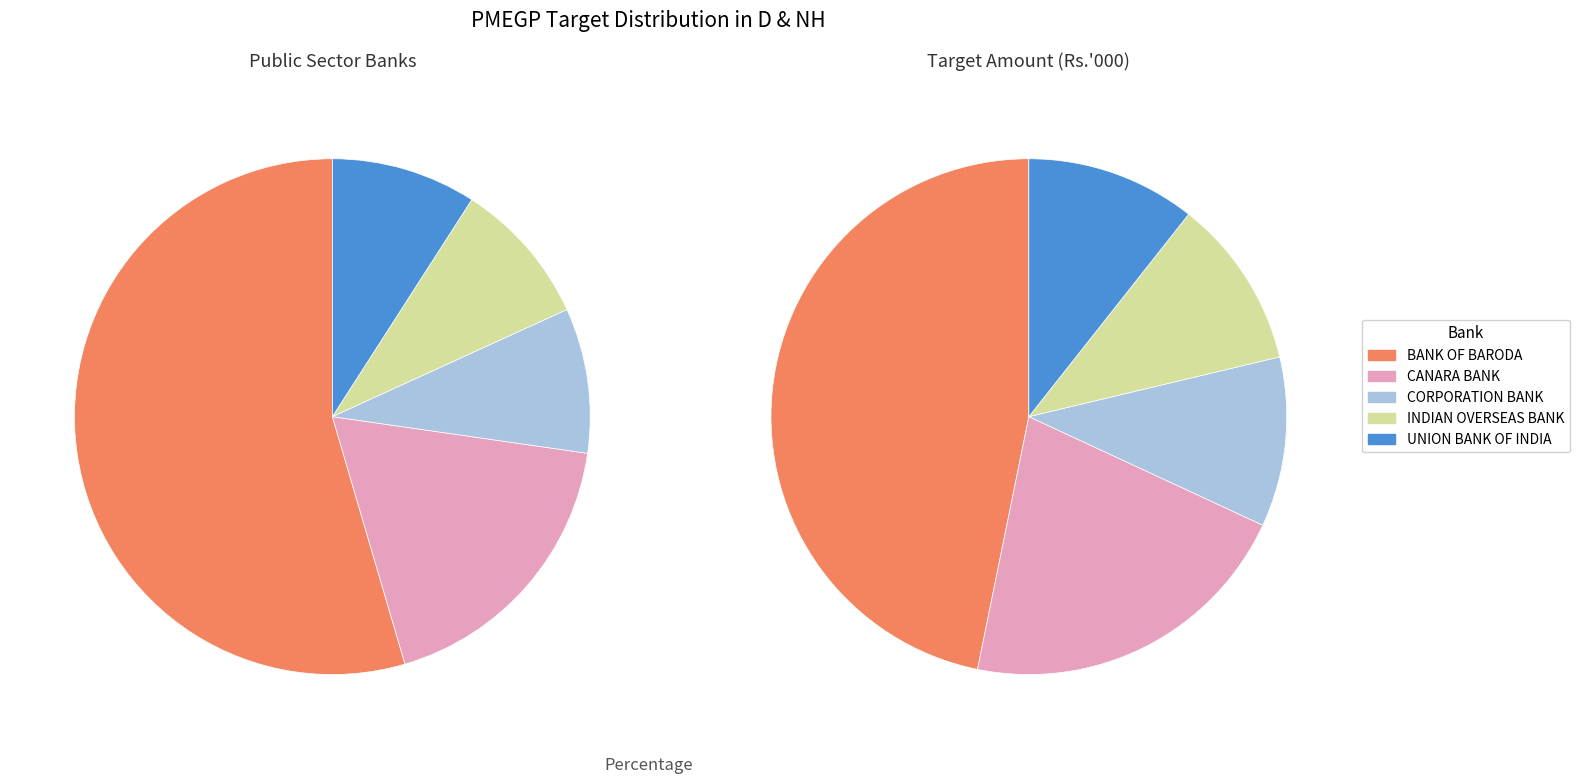

Does any single category account for the majority?

Yes